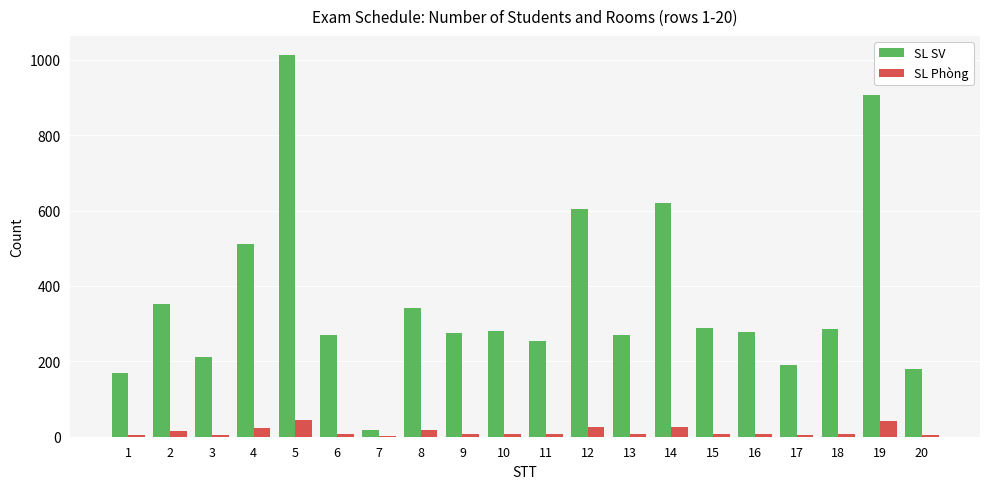

Which series has the largest total across all categories?

SL SV